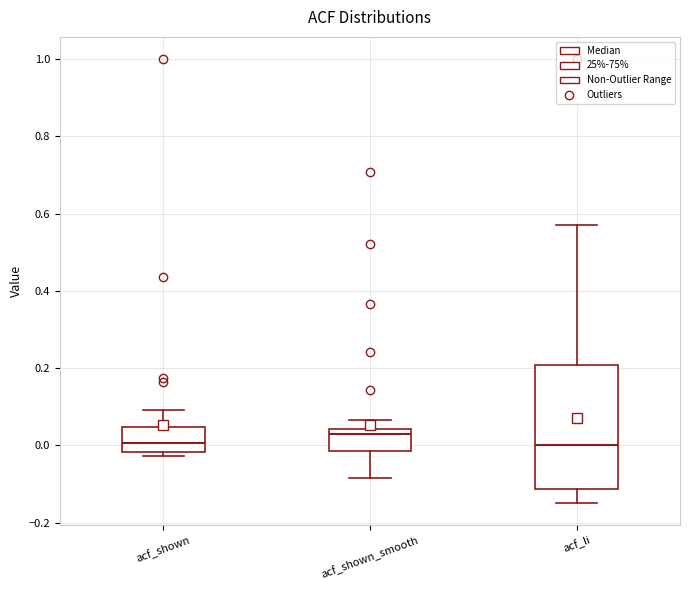

Where is the lower edge of the box for acf_shown_smooth on the y-axis? The values are not printed on the chart, so give them approximately, as read against the axis.

-0.02